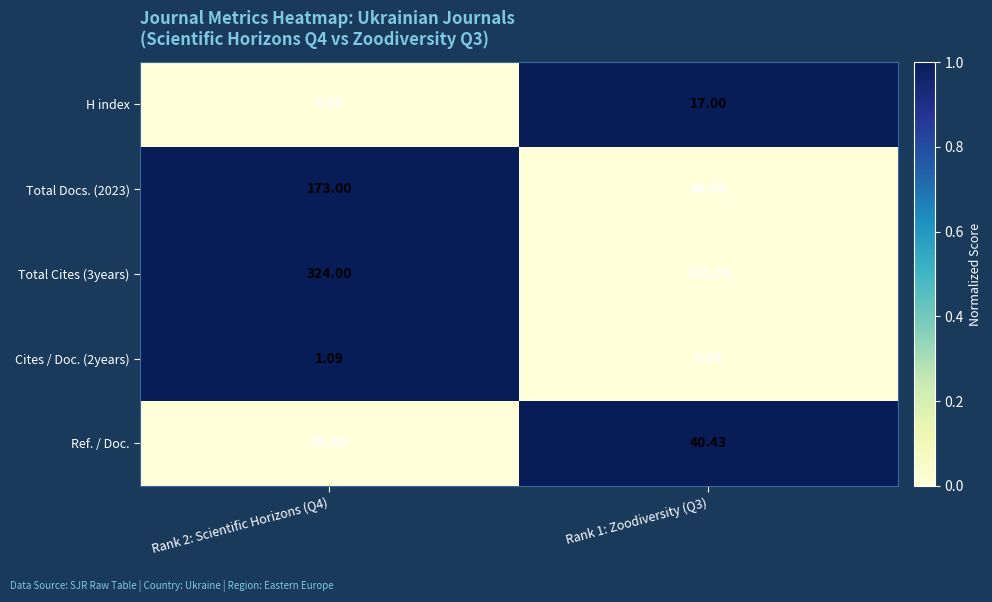

At how many categories does at least one series exceed 0?

2